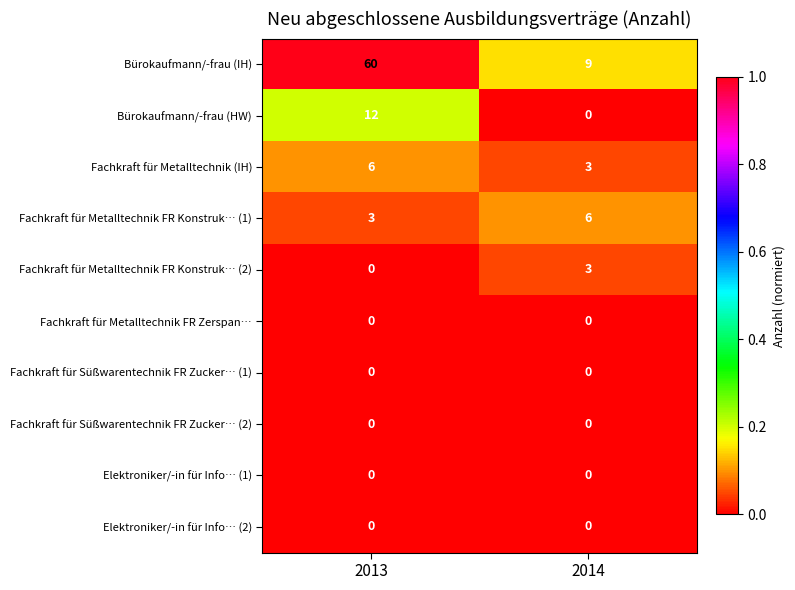

What is the difference between the Bürokaufmann/-frau (IH) values at 2014 and 2013?

51